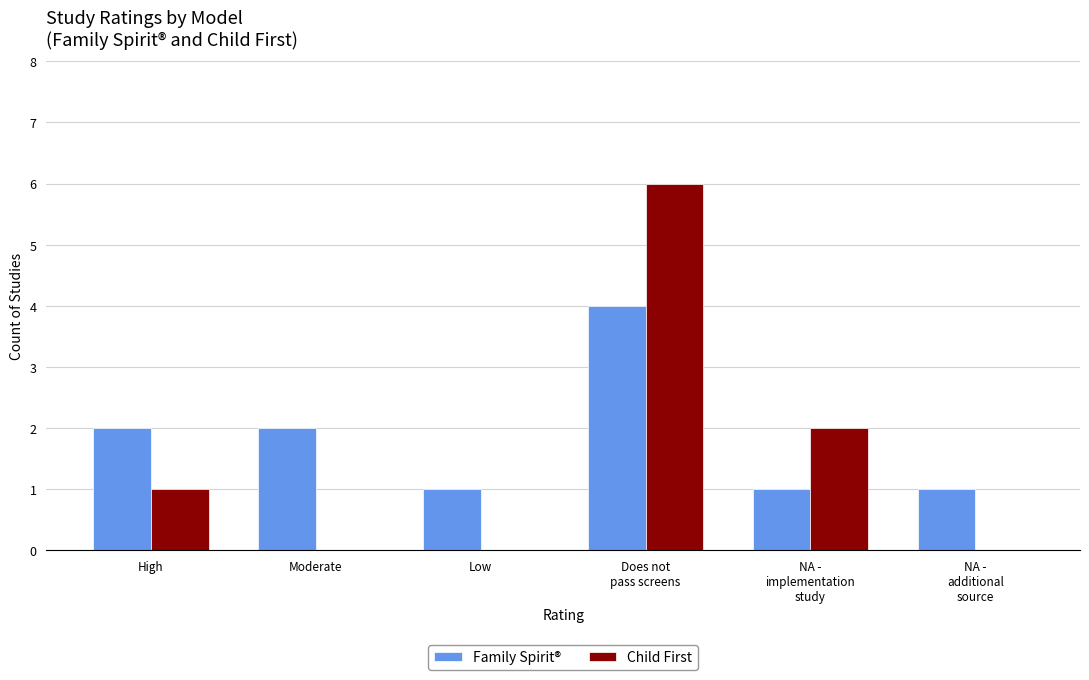

Which series has the largest total across all categories?

Family Spirit®